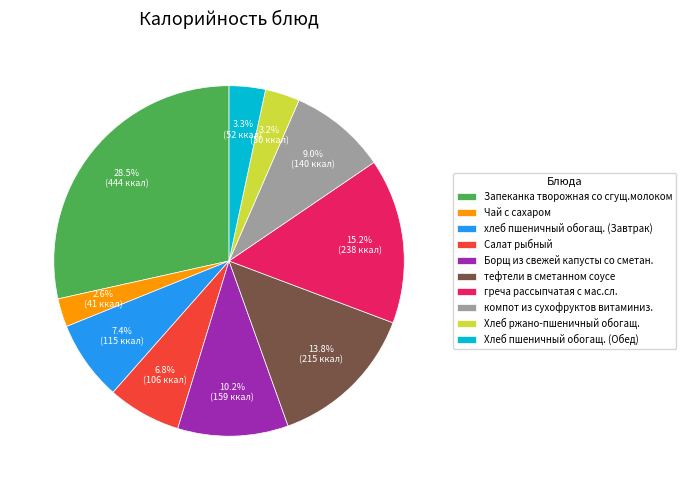

Which slice is the smallest?

Чай с сахаром